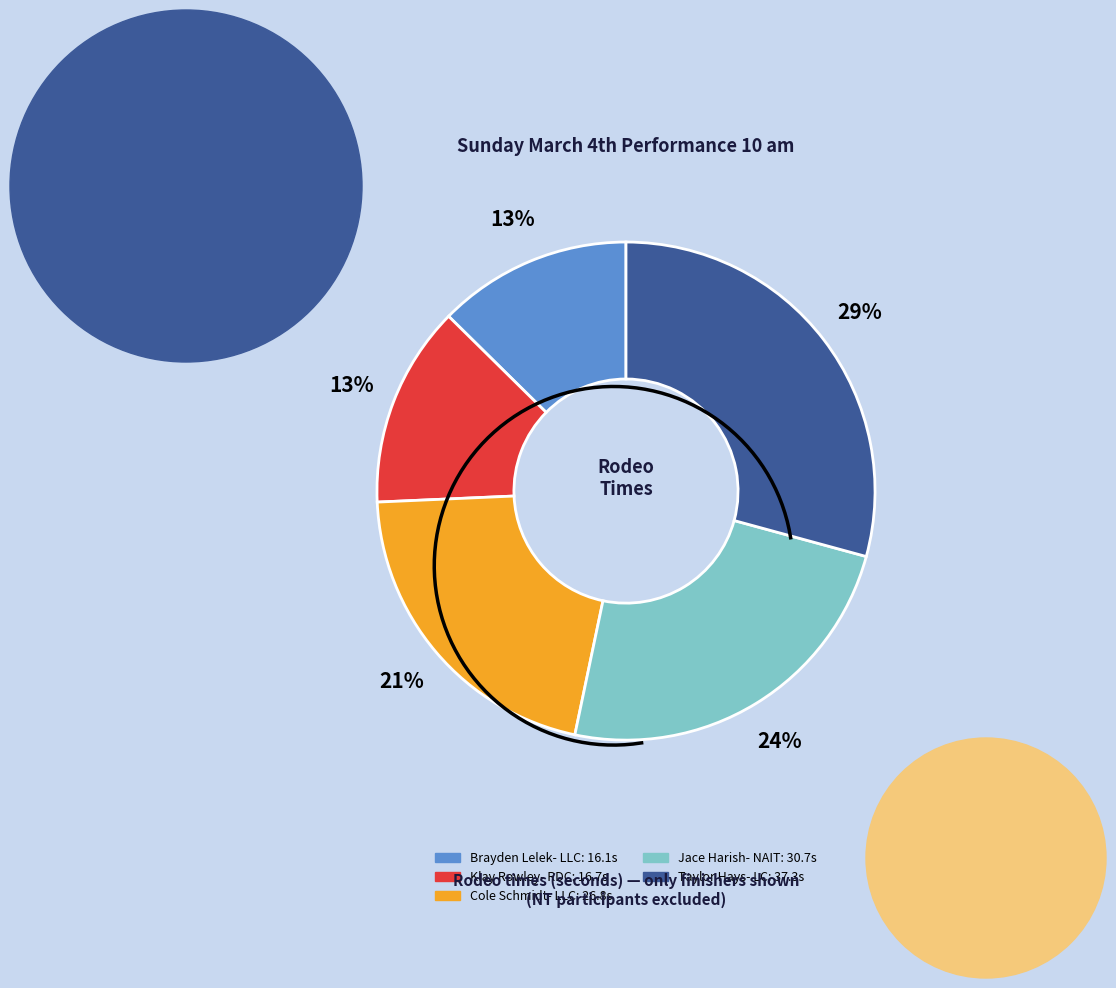

The Brayden Lelek- LLC slice represents 18% of the pie. True or false?

False